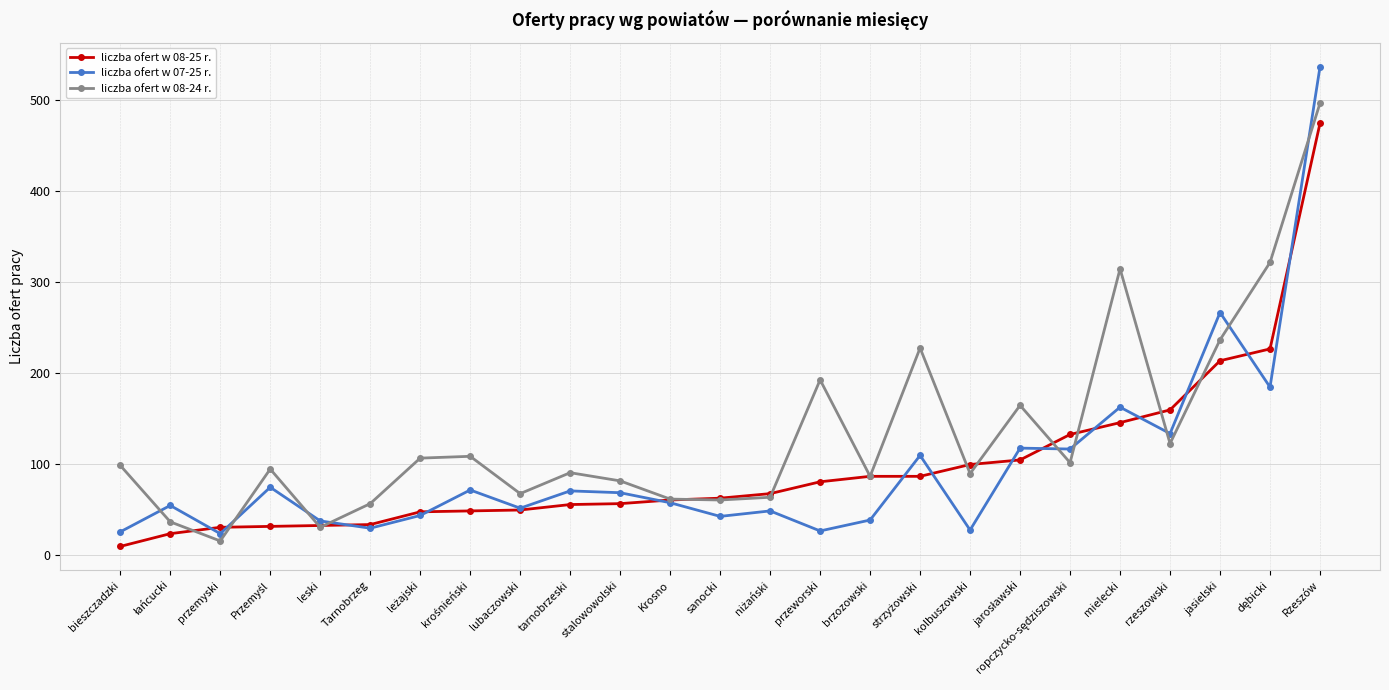

What are all the series names shown in the legend?

liczba ofert w 08-25 r., liczba ofert w 07-25 r., liczba ofert w 08-24 r.